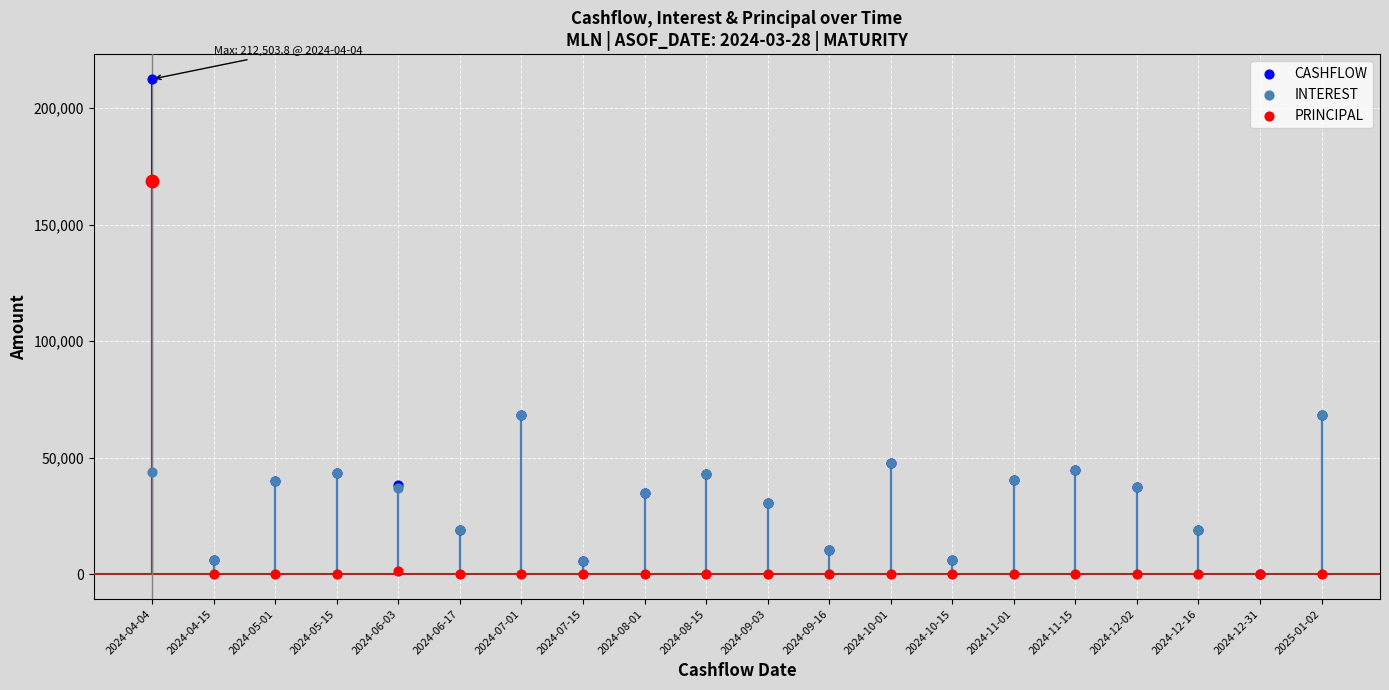

Which series has the largest Y range (max minus min)?

CASHFLOW